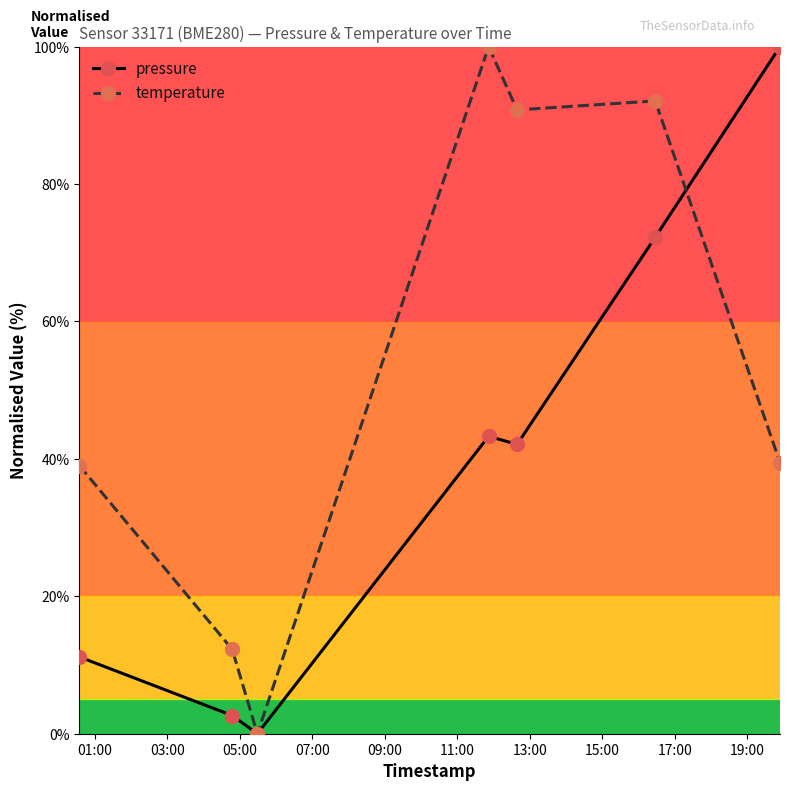

Reading left to right, what are all the values shown in this chart?

pressure: 11.2	2.6	0.0	43.3	42.1	72.3	100.0
temperature: 39.0	12.3	0.0	100.0	90.8	92.1	39.5